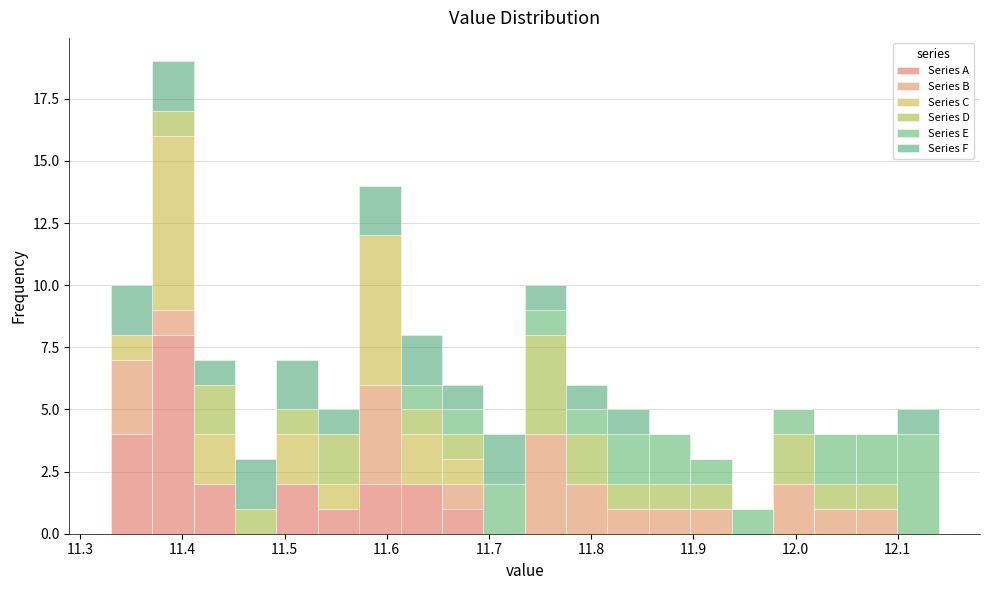

Which range on the x-axis has the tallest stacked bar (by total height)?

11.37 to 11.41